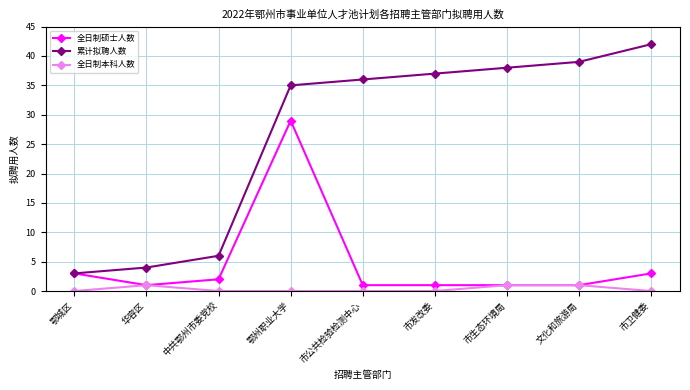

Reading left to right, what are all the values shown in this chart?

全日制硕士人数: 3	1	2	29	1	1	1	1	3
累计拟聘人数: 3	4	6	35	36	37	38	39	42
全日制本科人数: 0	1	0	0	0	0	1	1	0